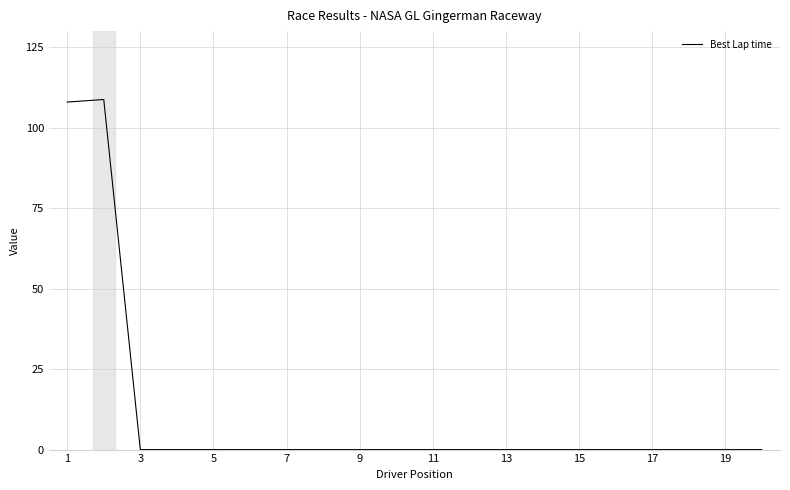

What is the maximum value shown in the chart?

108.8